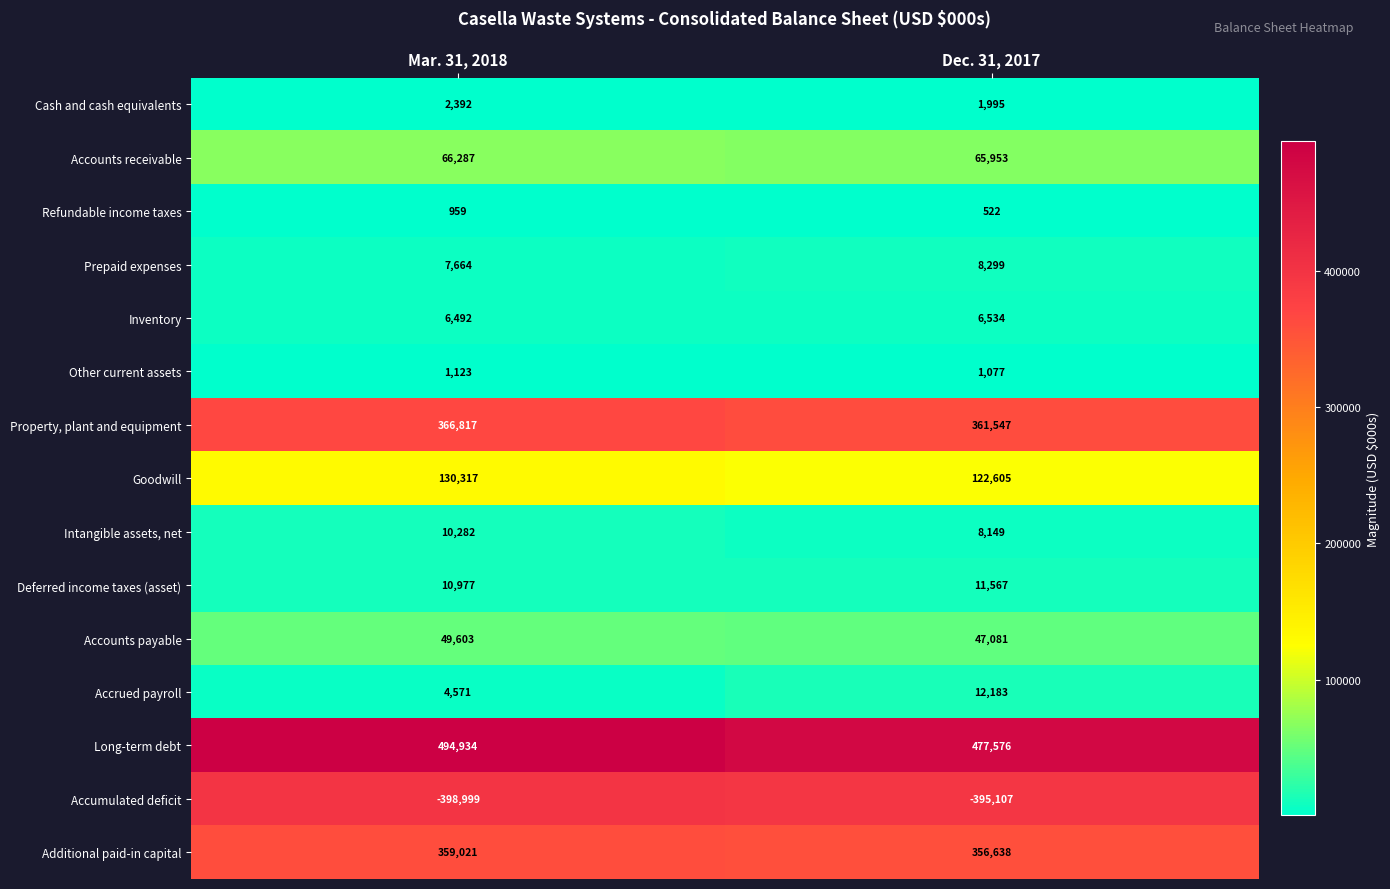

How many distinct data groups are displayed?

15